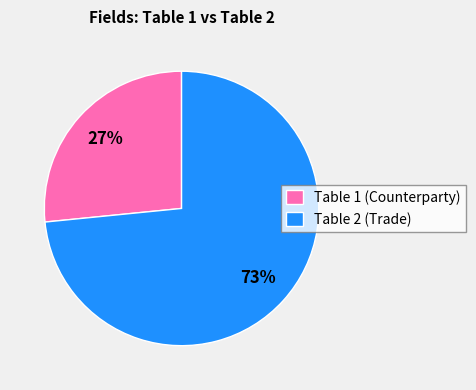

Which slice is the largest?

Table 2 (Trade)